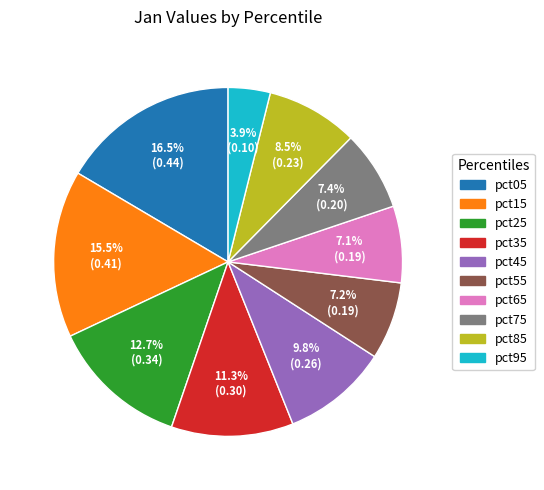

Count the number of slices in the pie.

10